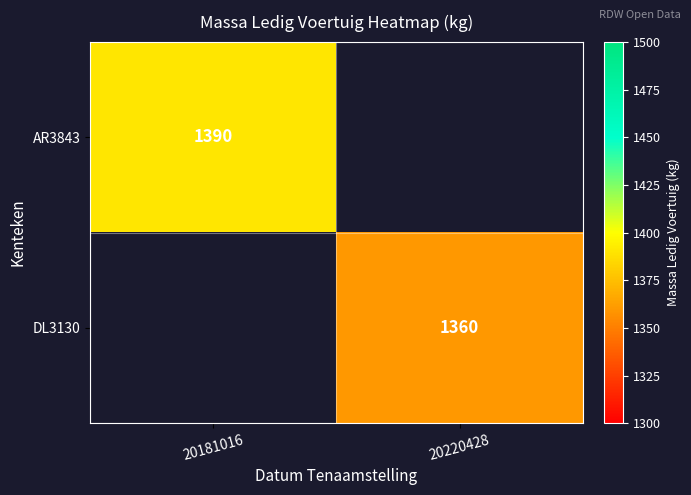

The value of DL3130 at 20220428 is 1981. True or false?

False